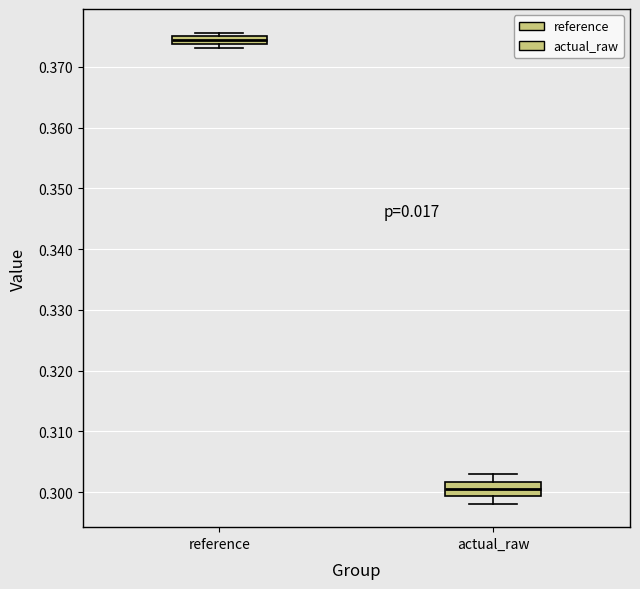

Which box is the tallest, from its lower edge to its upper edge?

actual_raw